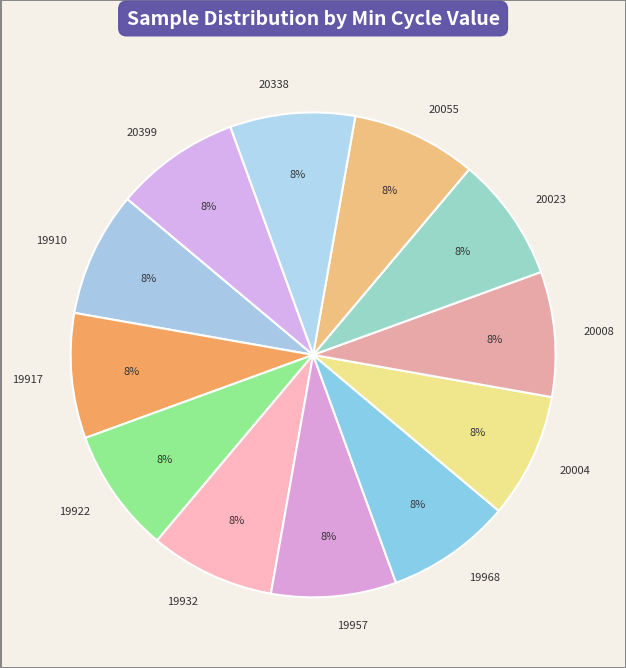

Does any single category account for the majority?

No